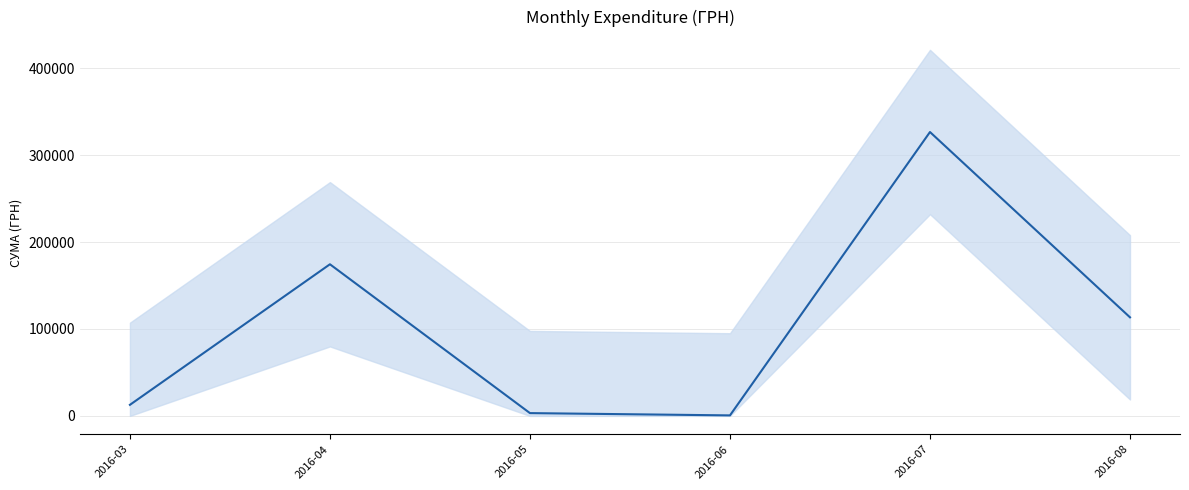

How many points are lower than both their immediate neighbors (excluding endpoints)?

1